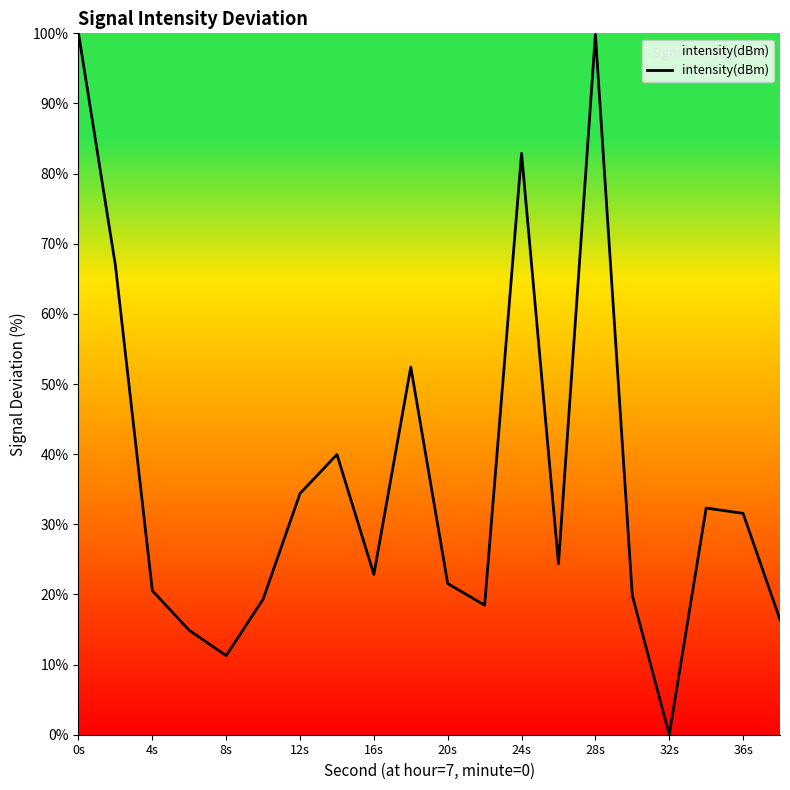

What is the difference between the maximum and minimum values?

100.0